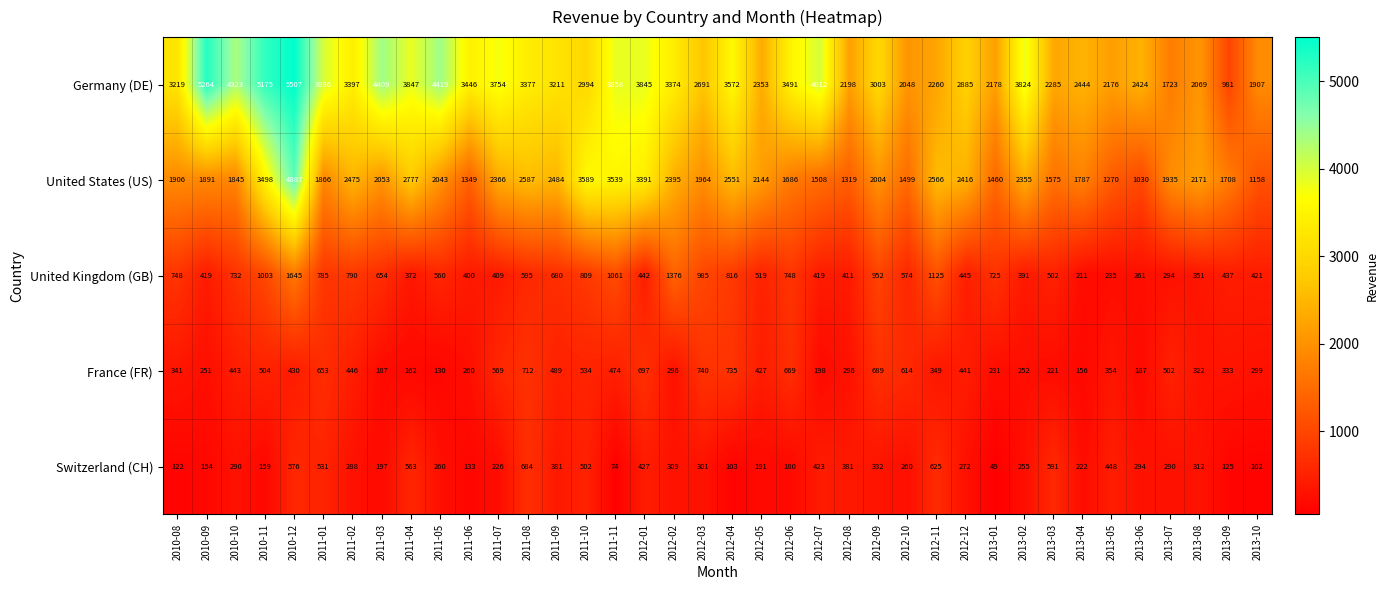

Is it true that France (FR) equals 160 at 2012-09?

False